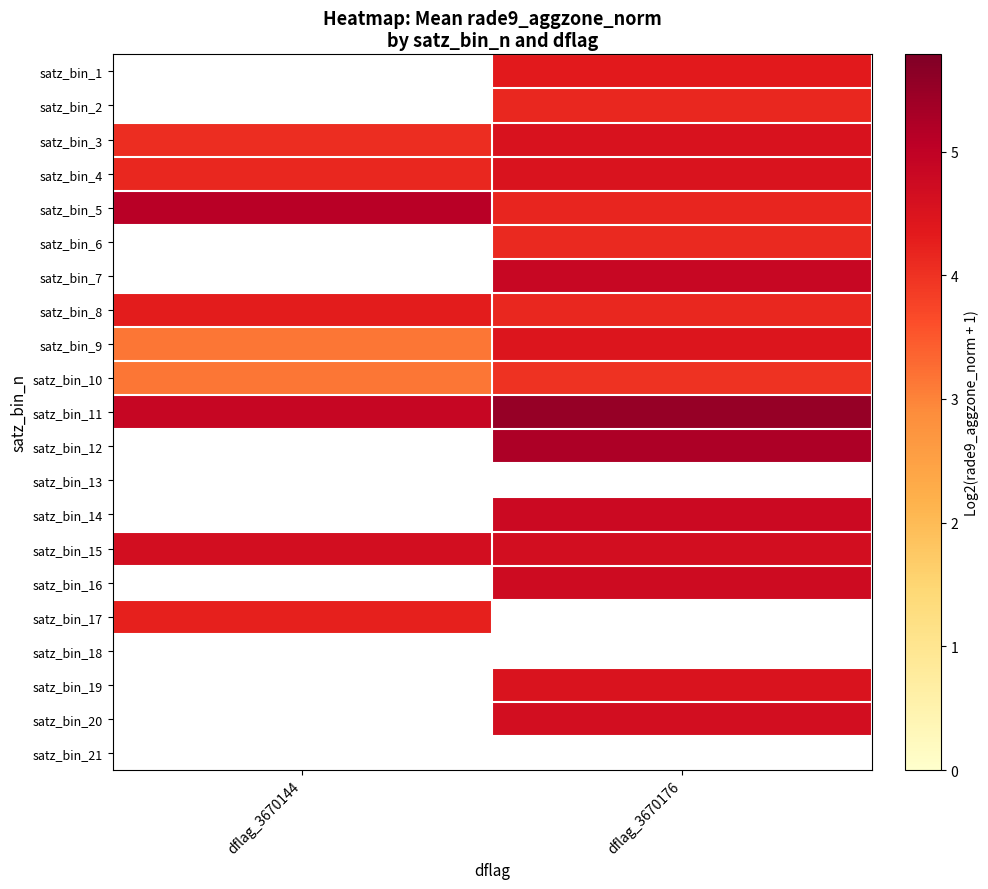

How many distinct data groups are displayed?

21